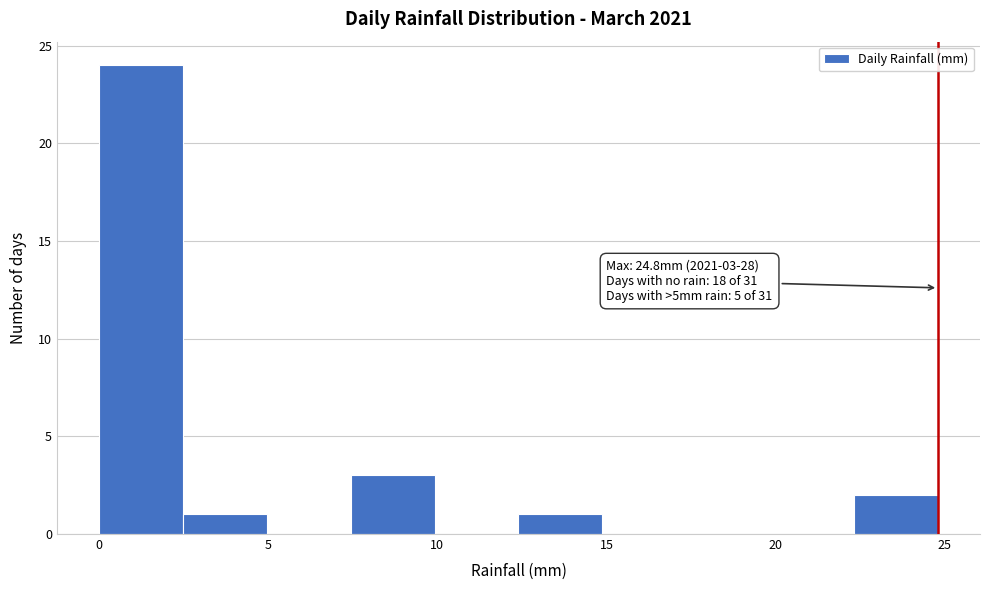

Which range on the x-axis has the tallest bar?

0.0 to 2.5